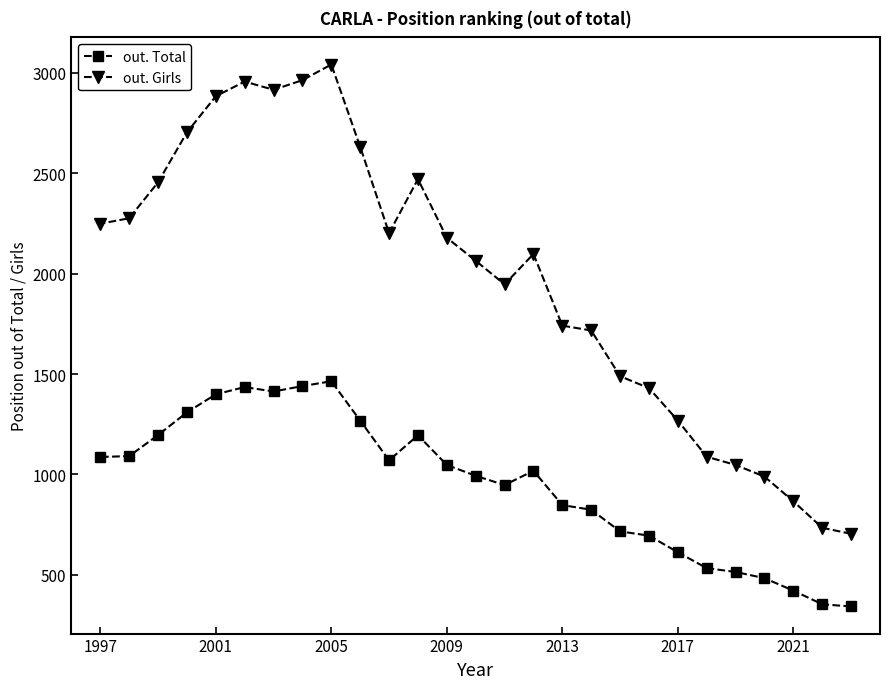

What are all the series names shown in the legend?

out. Total, out. Girls